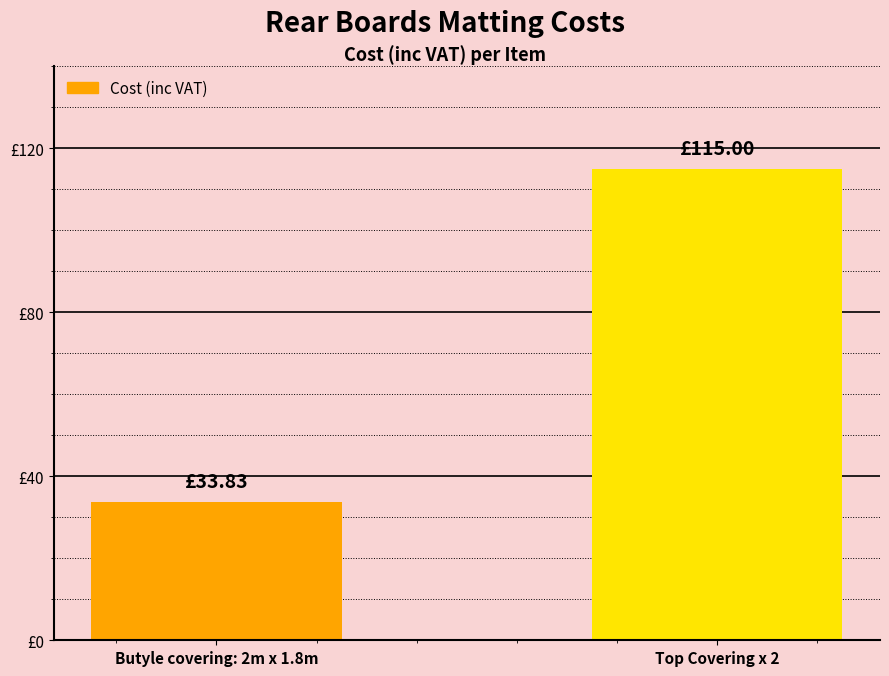

Which has a higher value, Top Covering x 2 or Butyle covering: 2m x 1.8m?

Top Covering x 2